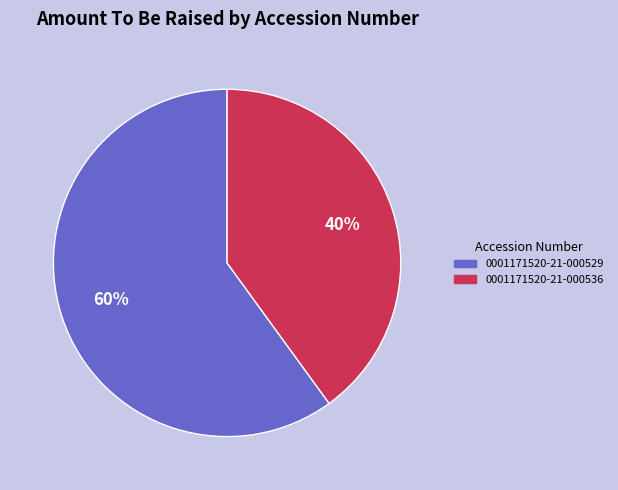

True or false: 0001171520-21-000536 accounts for 47% of the total.

False